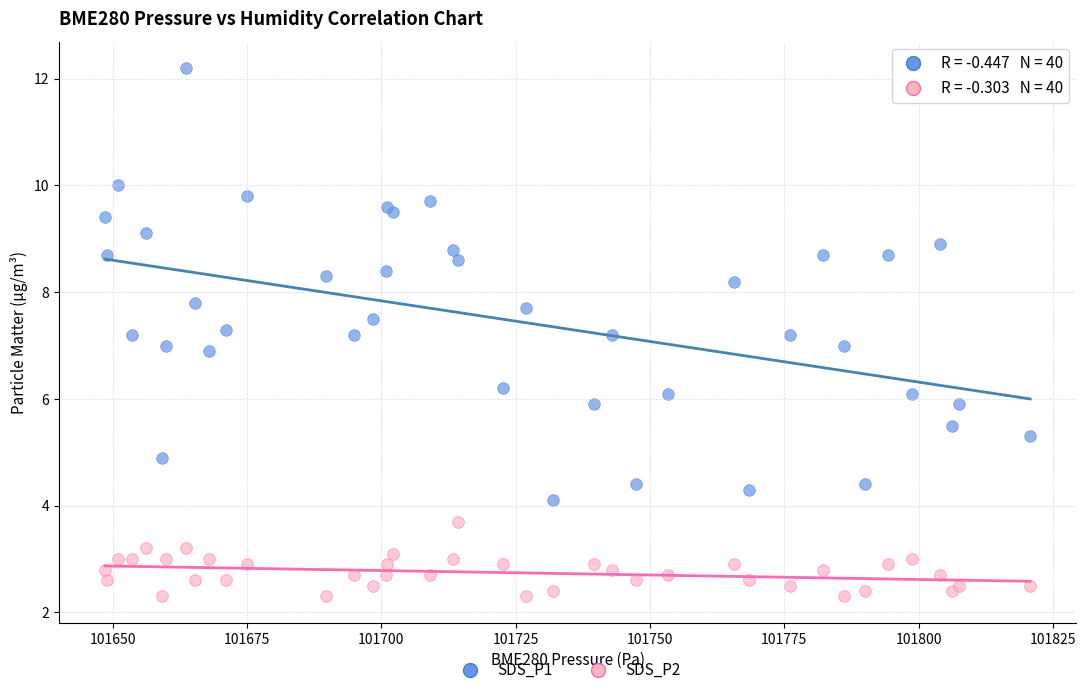

What are all the series names shown in the legend?

SDS_P1, SDS_P2